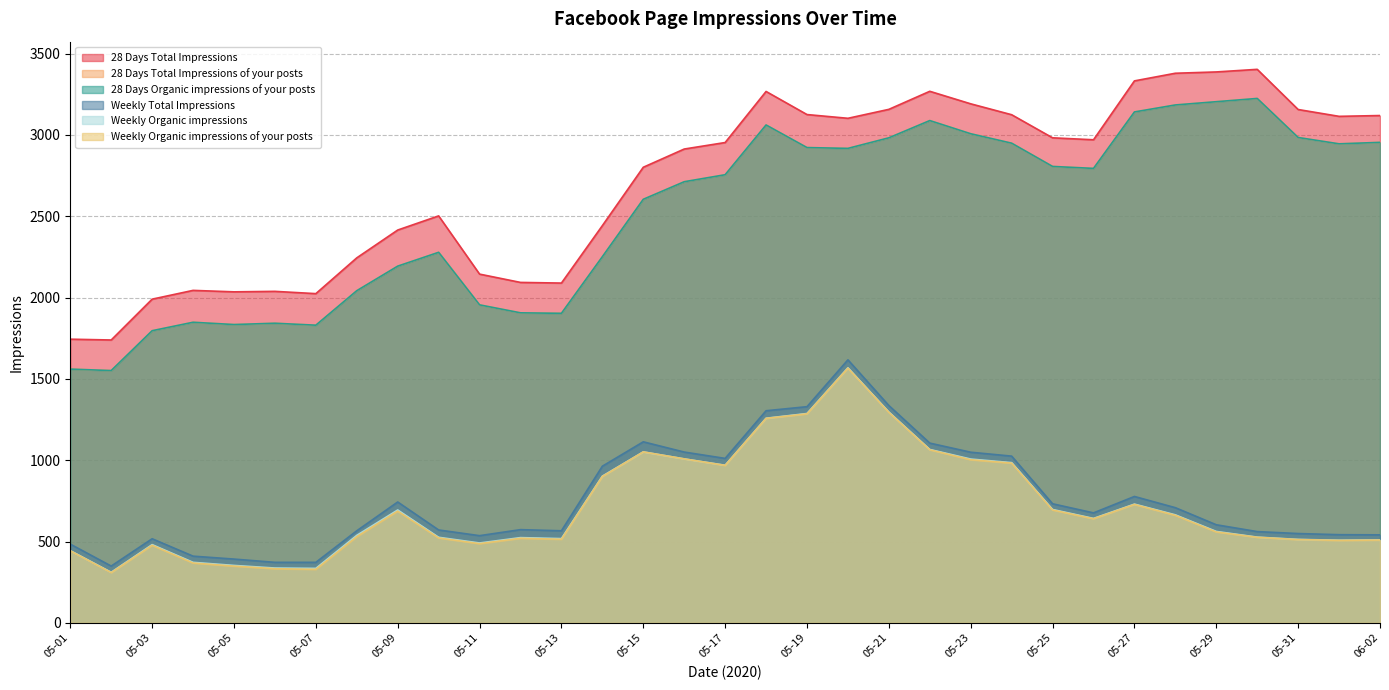

What is the difference between the second highest and minimum values in the Weekly Organic impressions series?

985